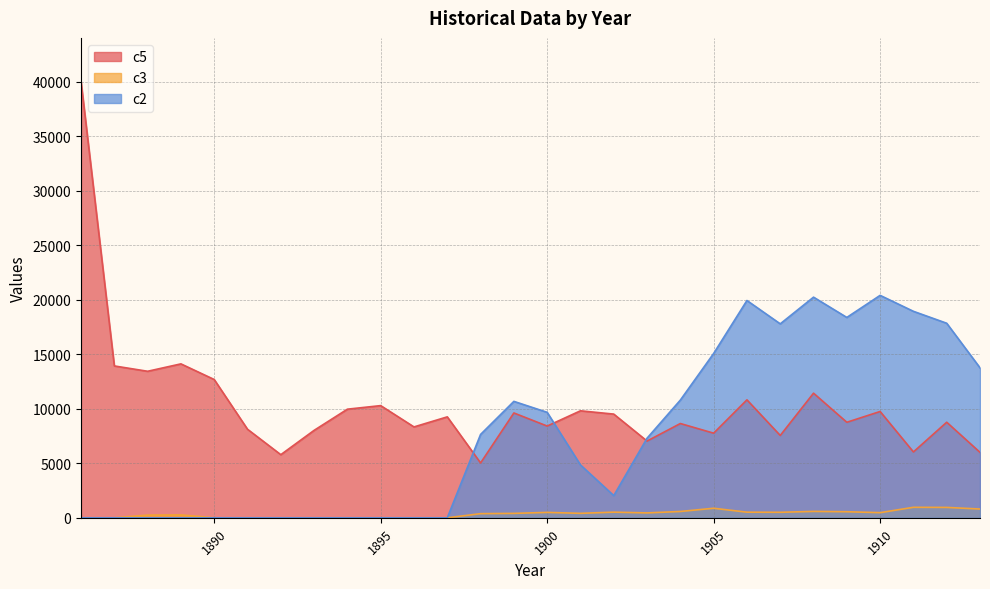

Rank the series by their average value, from highest to lowest.

c5, c2, c3